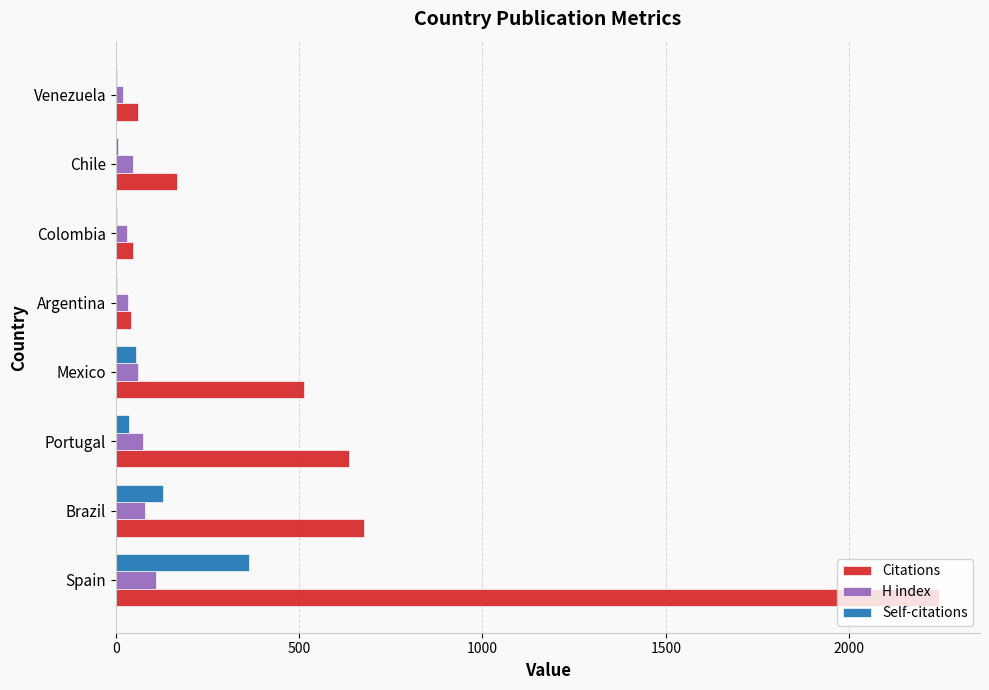

The Self-citations series shows 56 at Mexico. True or false?

True